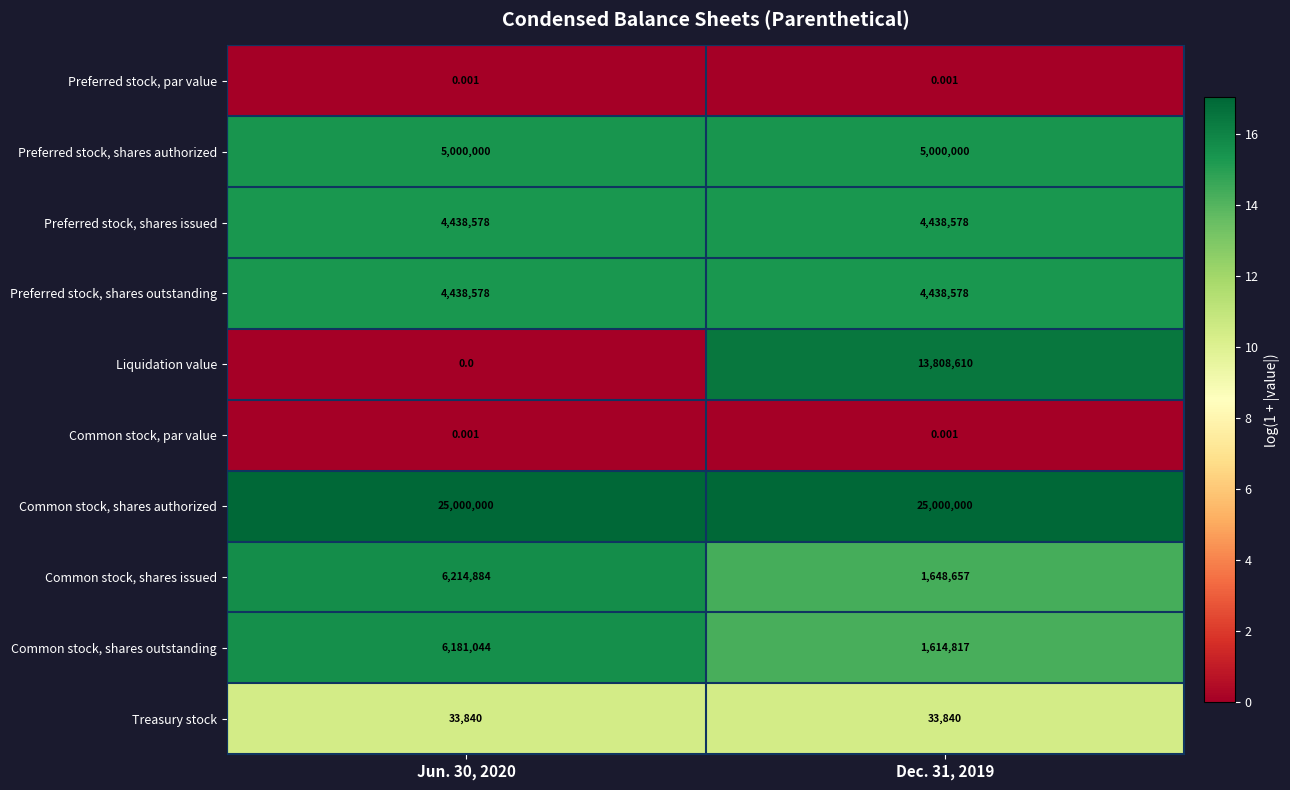

Between Jun. 30, 2020 and Dec. 31, 2019, which series saw the biggest shift?

Liquidation value